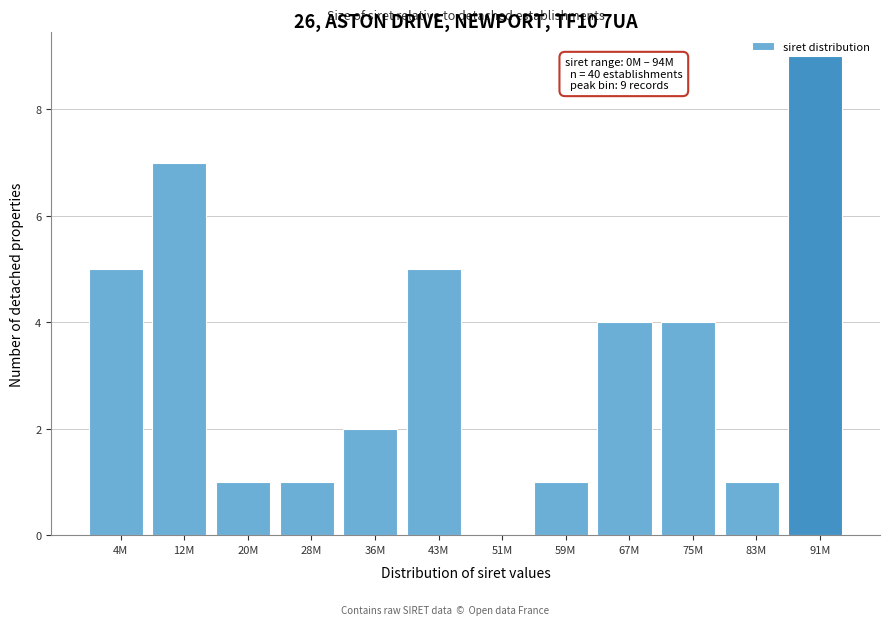

What value does the data have at 43M?

5